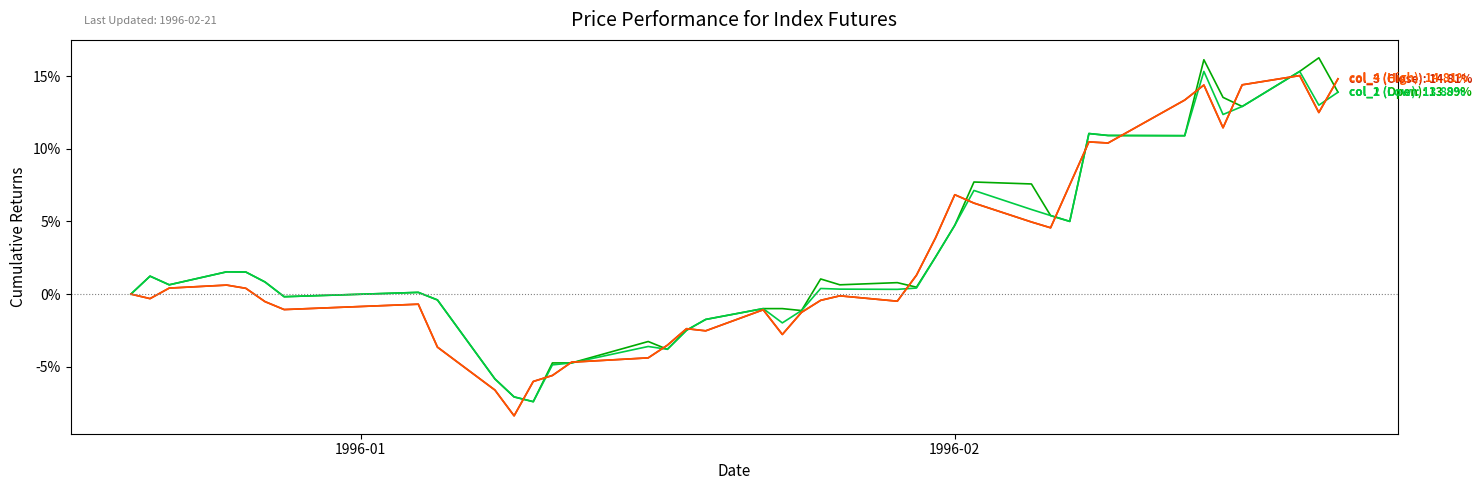

What is the minimum value shown in the chart?

-8.4